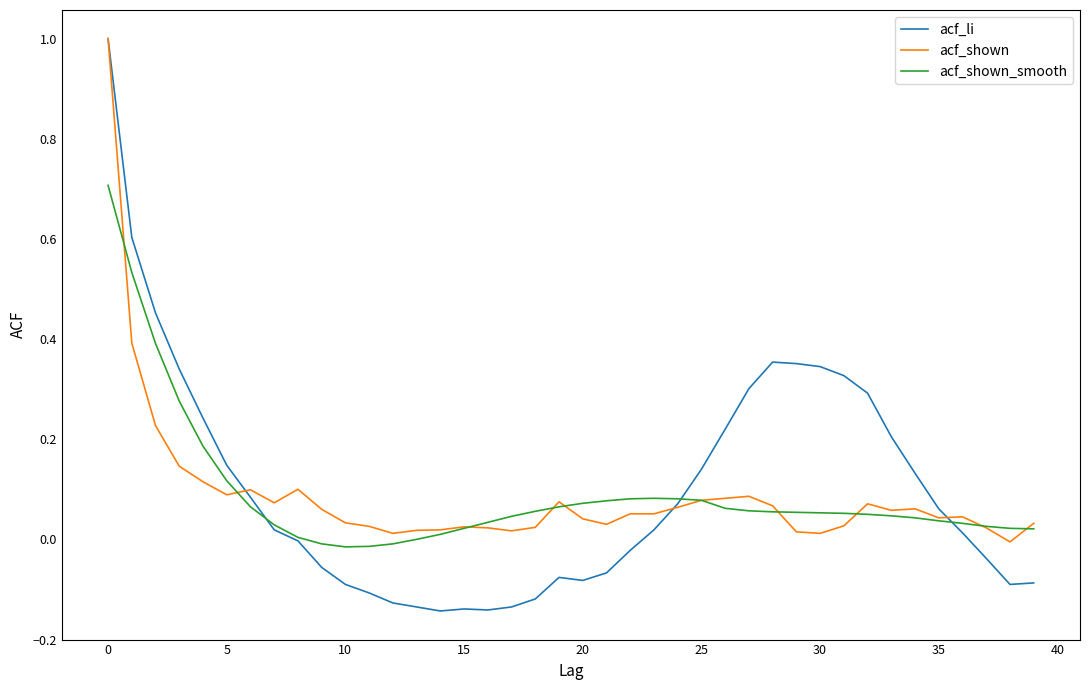

Which series has the widest spread of values?

acf_li